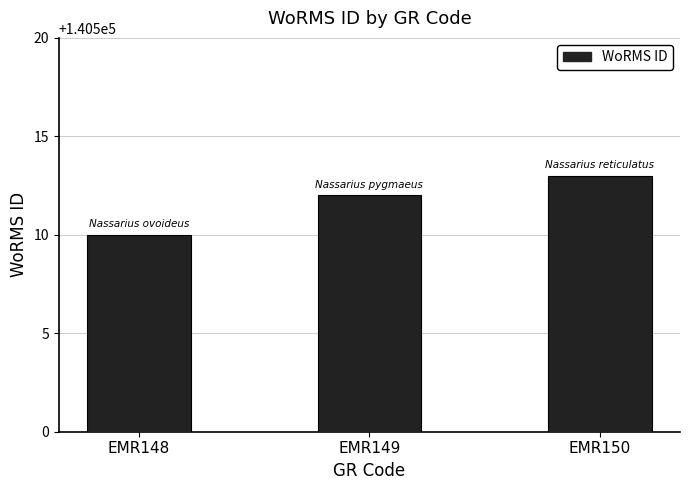

Are the bars grouped side by side (vs. stacked)?

No